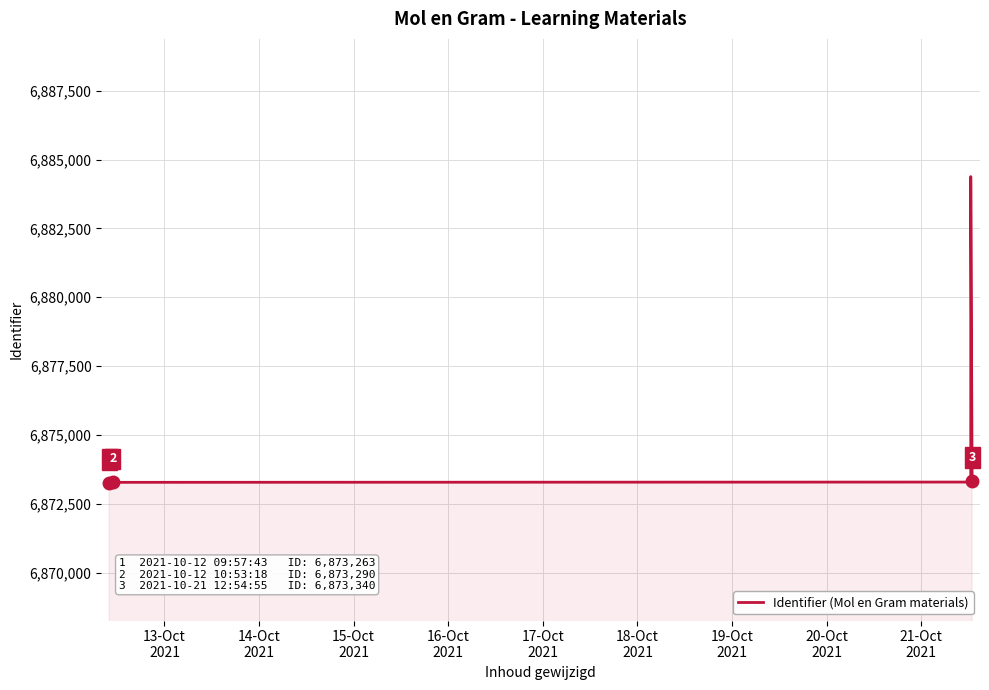

Is it true that the value at 18-Oct
2021 is 12231201?

False